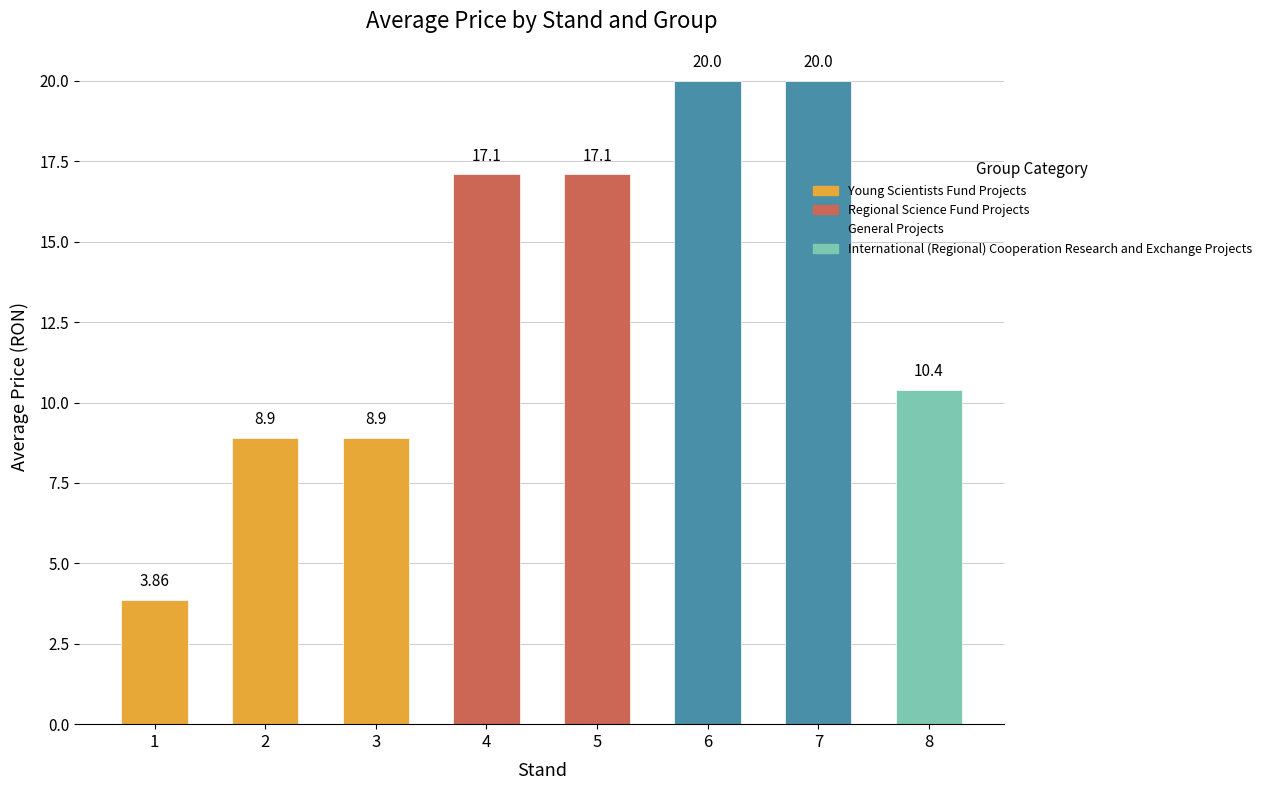

What is the change in value from 2 to 8?

+1.5